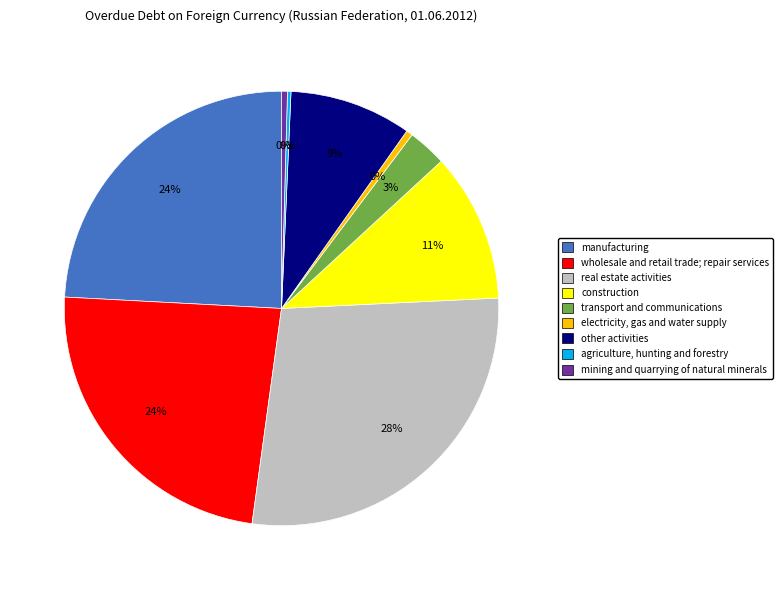

Is it true that mining and quarrying of natural minerals is 15% of the pie?

False